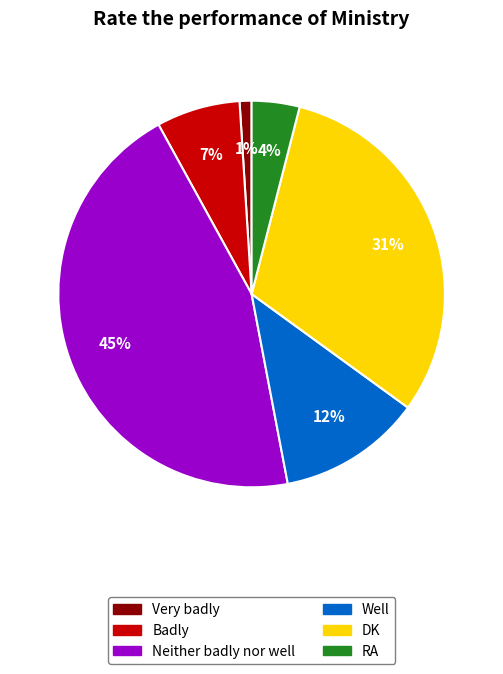

To the nearest percent, what is the difference between the largest and smallest slice percentages?

44%